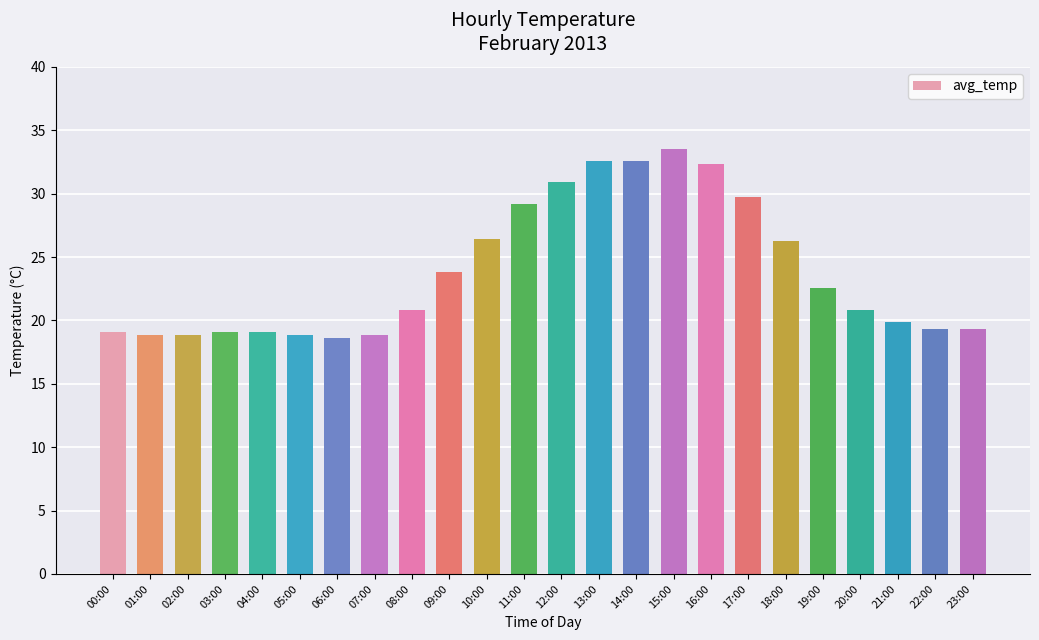

What is the label of the 4th bar from the left?

03:00